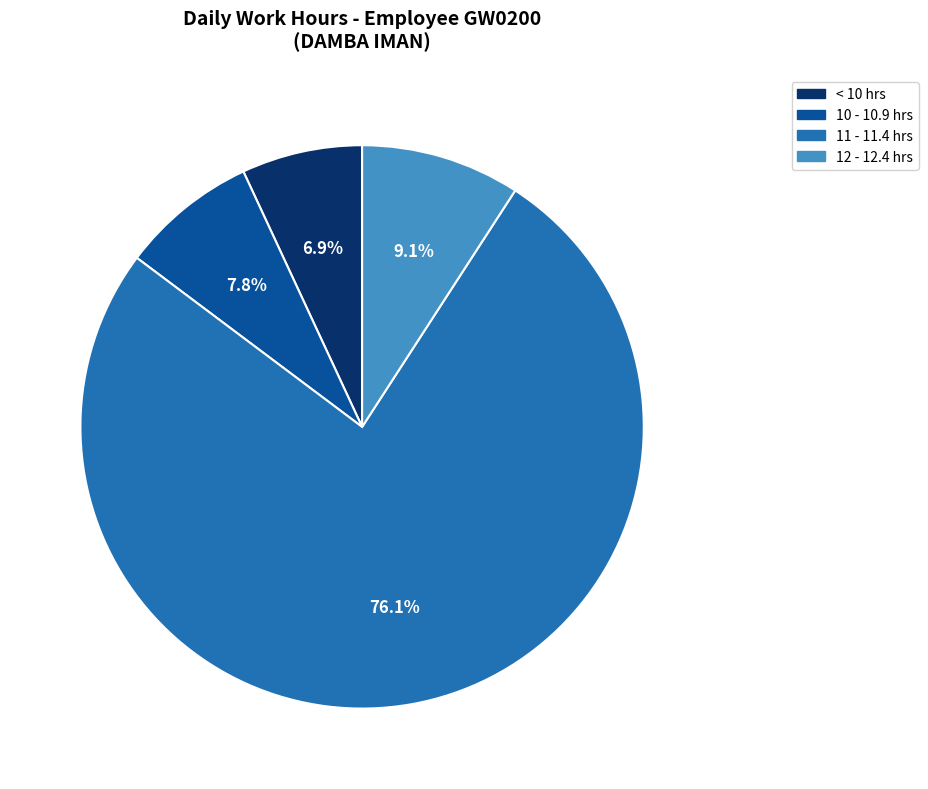

Is there a majority slice in this chart?

Yes